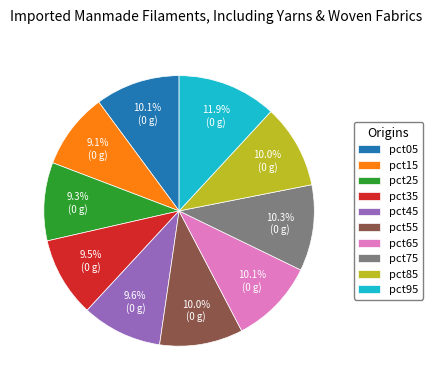

Is it true that pct05 is 2% of the pie?

False